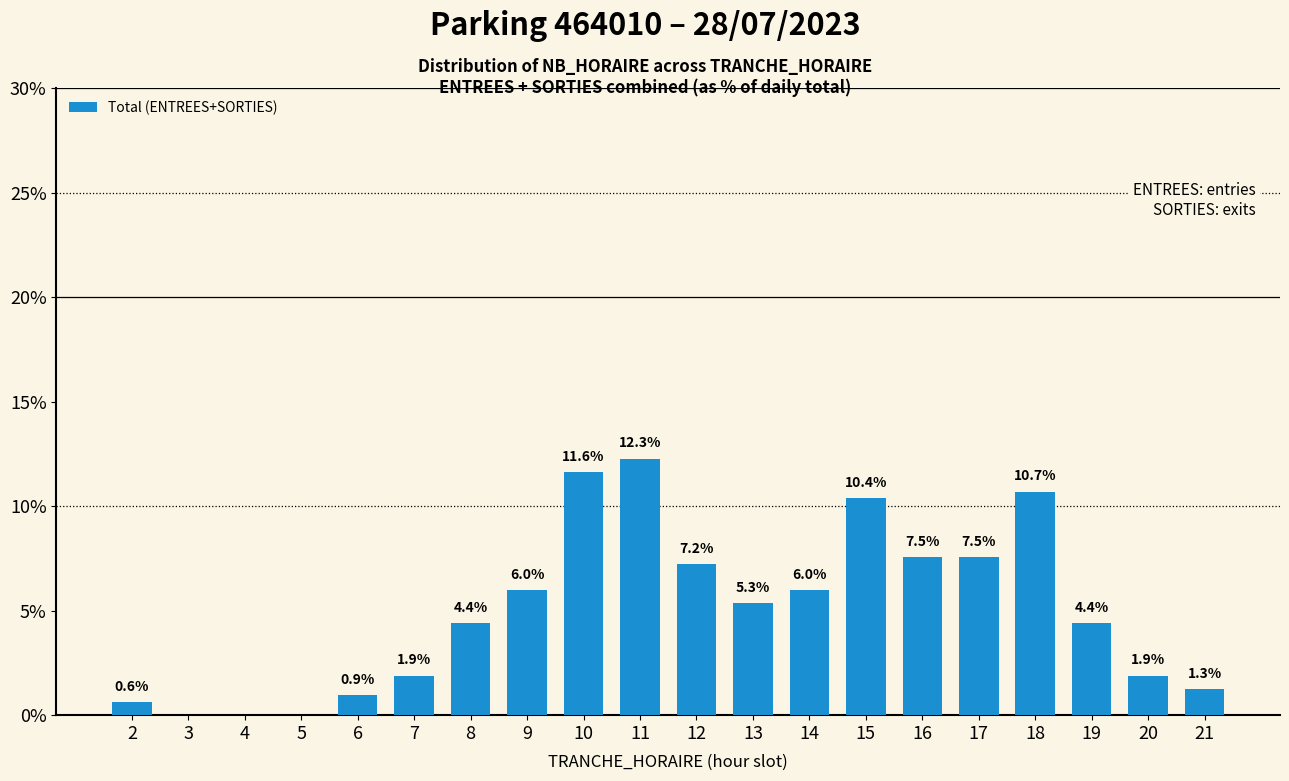

What is the difference between the values at 9 and 16?

1.6